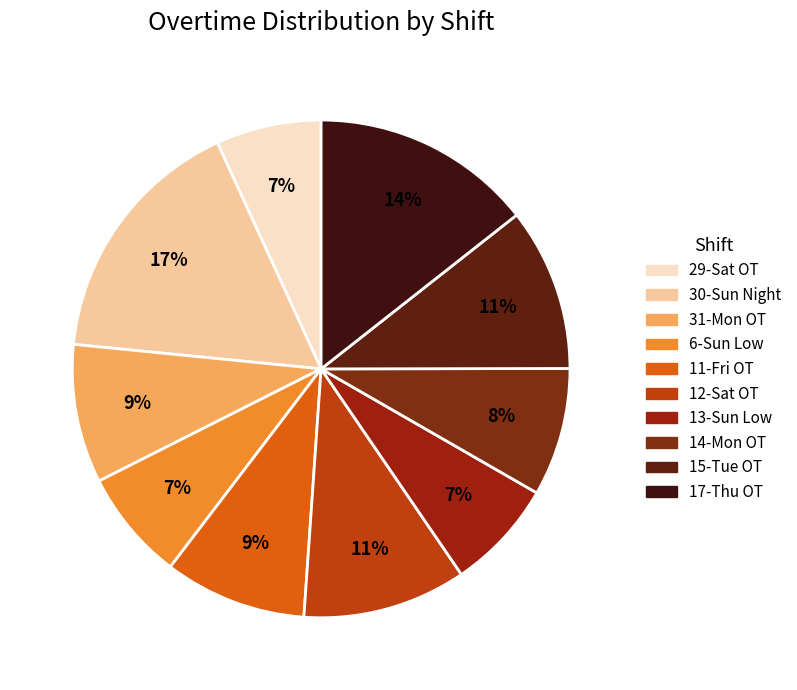

What percentage is the 29-Sat OT slice, to the nearest percent?

7%